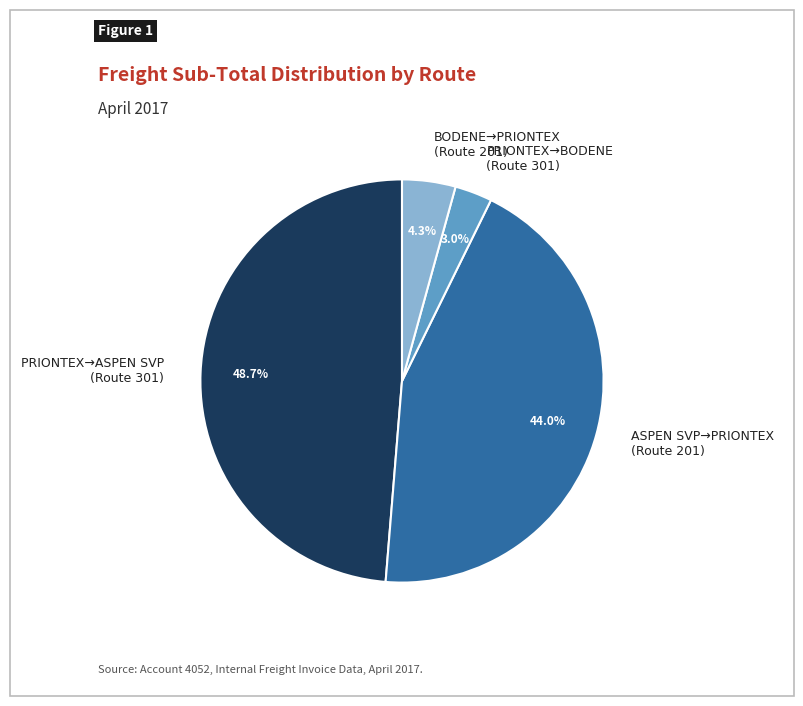

Between PRIONTEX→BODENE (Route 301) and BODENE→PRIONTEX (Route 201), which is larger?

BODENE→PRIONTEX (Route 201)